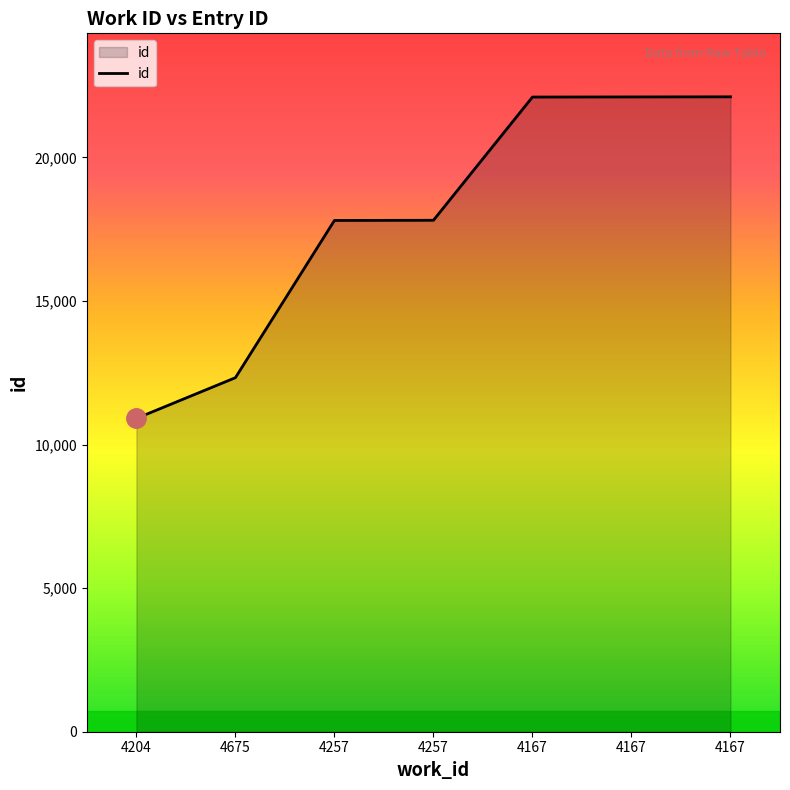

Reading right to left, extract all data points from this chart.

22110	22106	22102	17811	17805	12329	10911